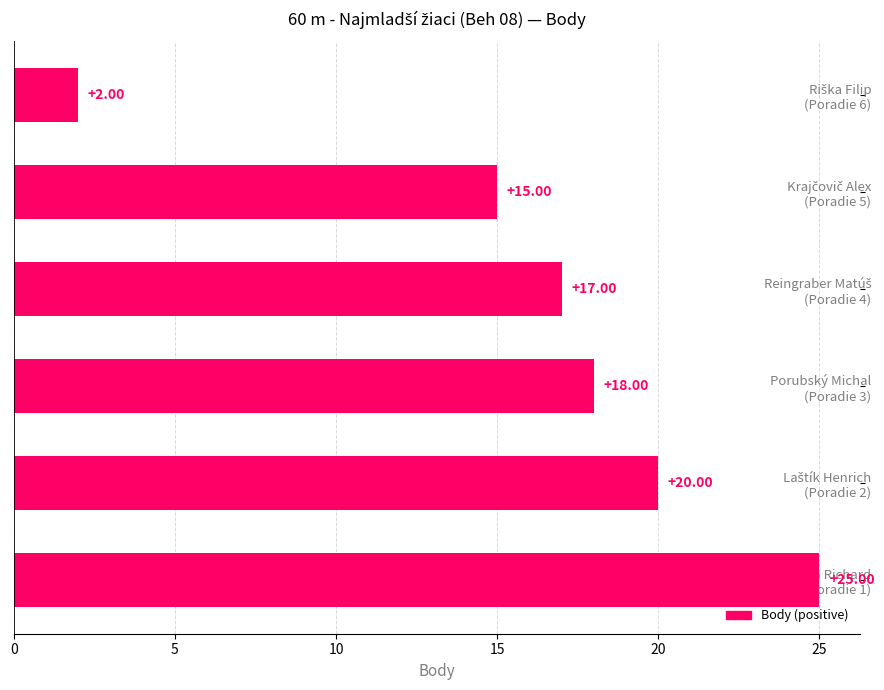

What is the minimum value shown in the chart?

2